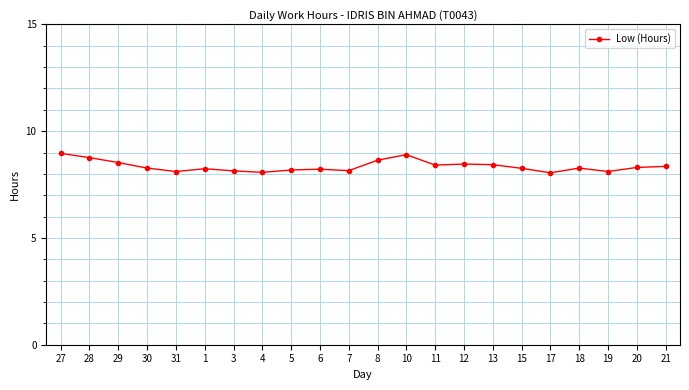

True or false: the data shows 8.2 at 1.

True